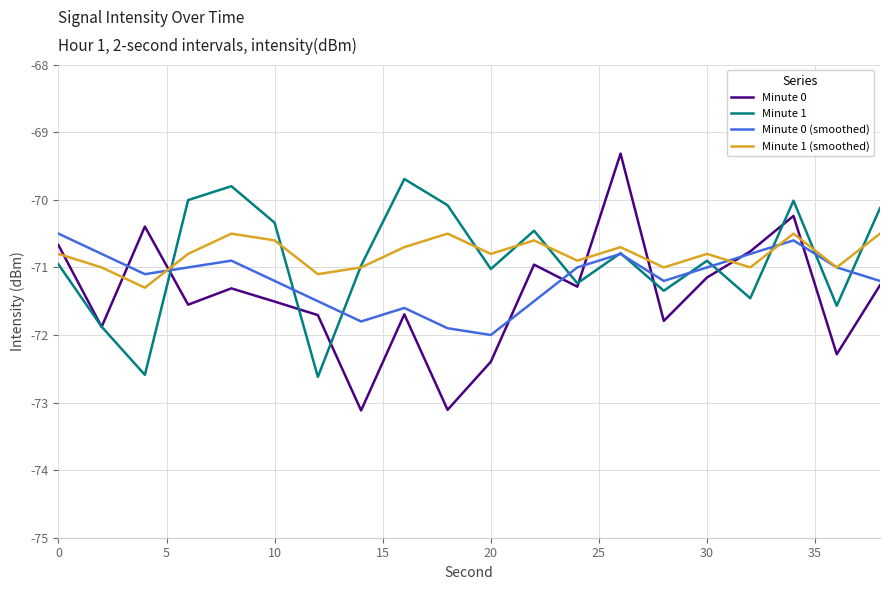

Which series has the largest range (max minus min)?

Minute 0